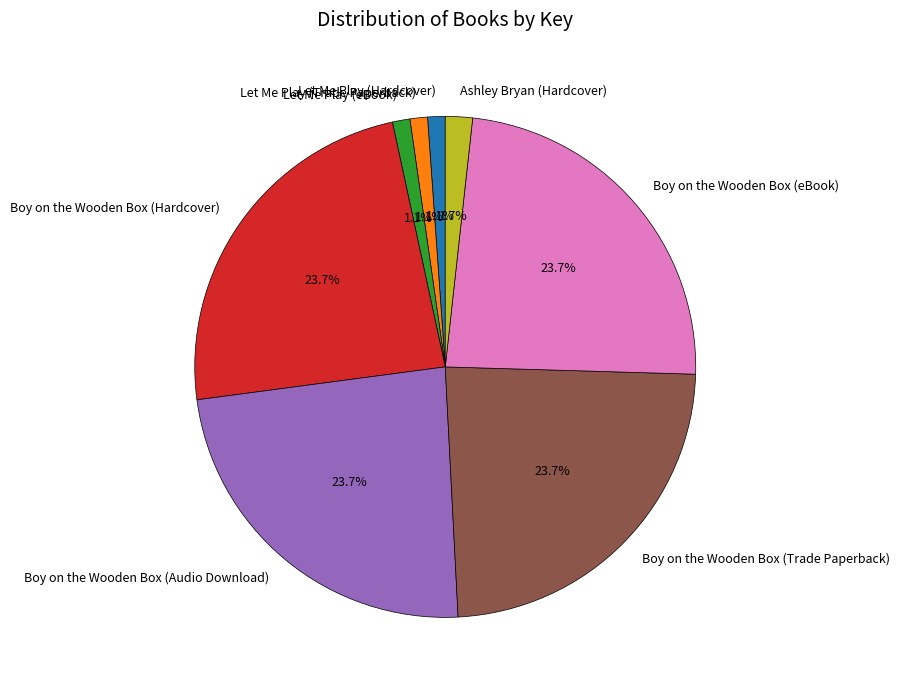

How many slices are in this pie chart?

8